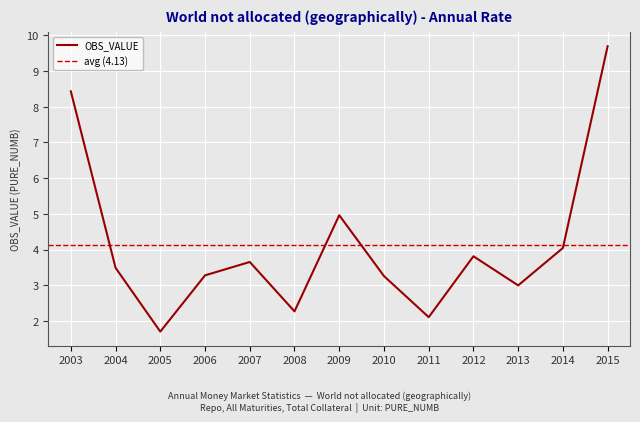

Where is the first local minimum?

2005